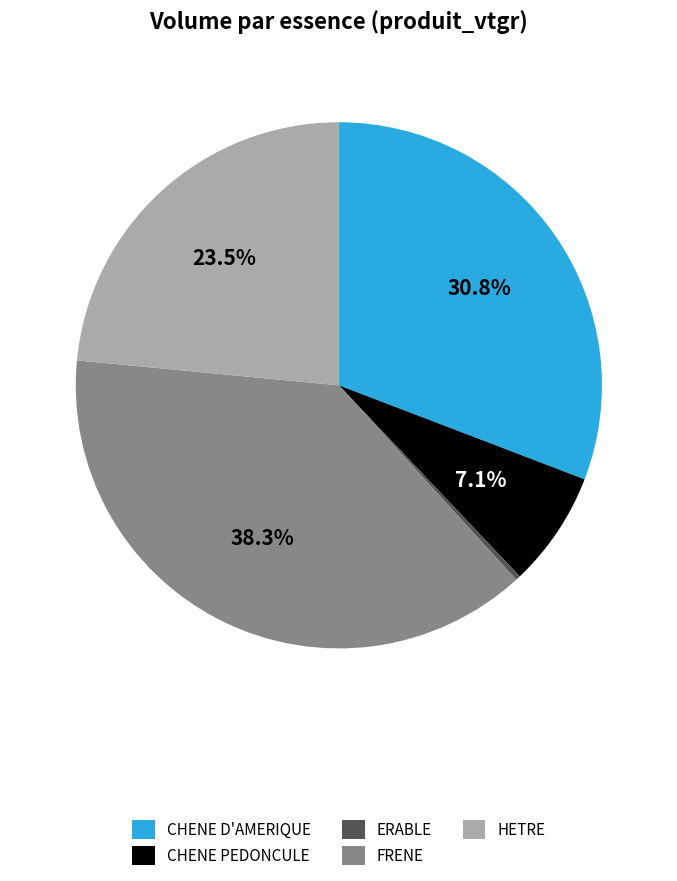

What is the ratio of the value at FRENE to the value at HETRE?

1.6